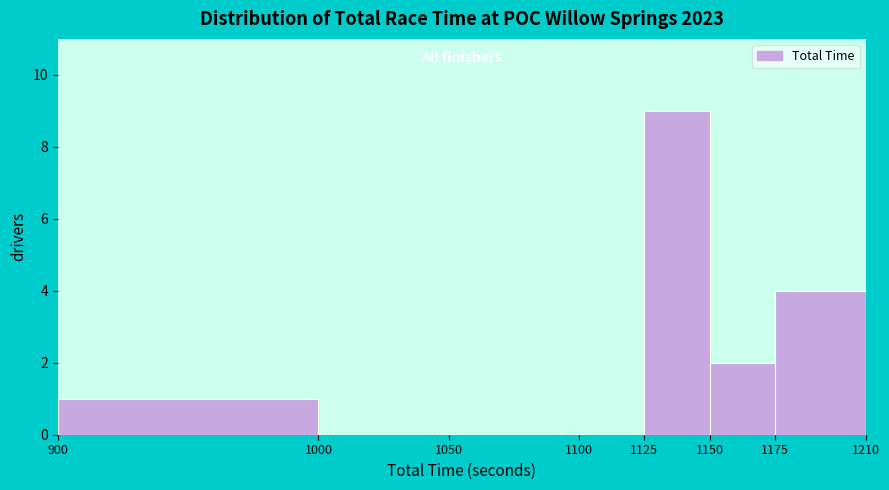

Reading left to right, transcribe this chart: for each bar, give the range it covers on the x-axis and its height. The values are not printed on the chart, so give them approximately, as read against the axis.

900 to 1000: 1
1000 to 1050: 0
1050 to 1100: 0
1100 to 1125: 0
1125 to 1150: 9
1150 to 1175: 2
1175 to 1210: 4